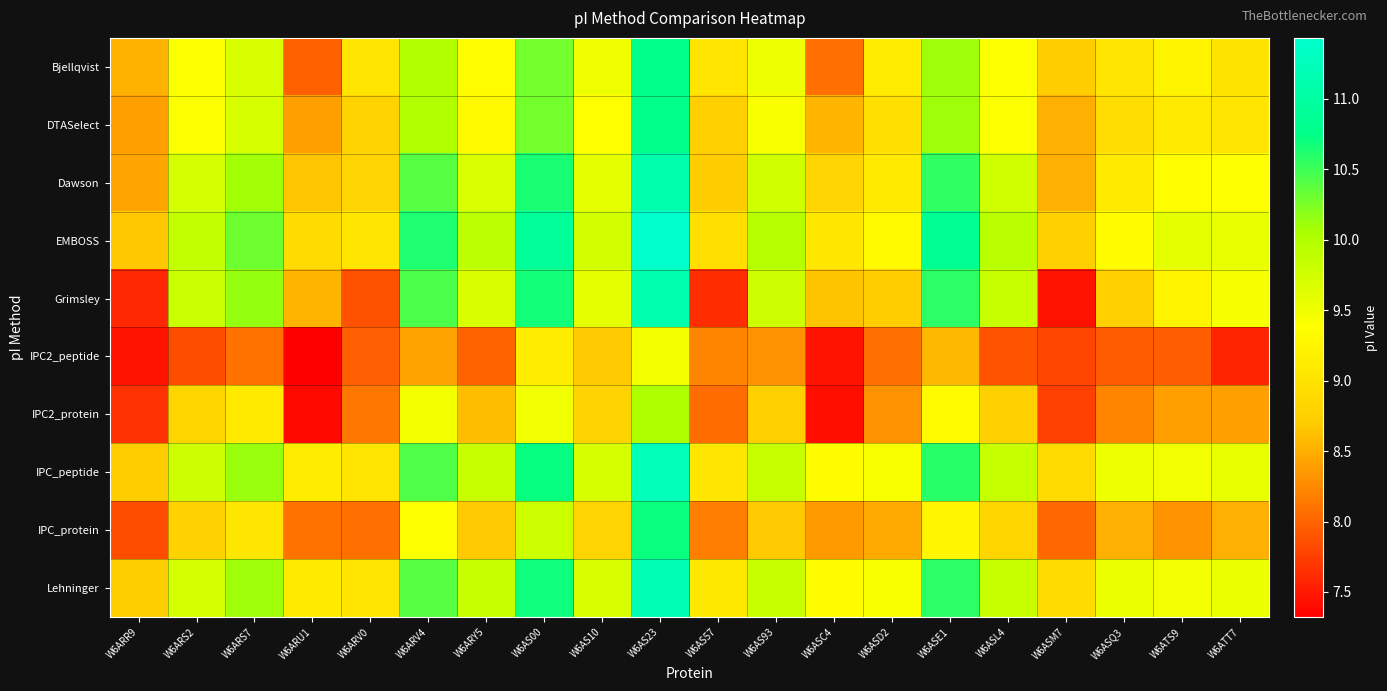

What is the difference between the highest and lowest values at W6ASE1?

2.3